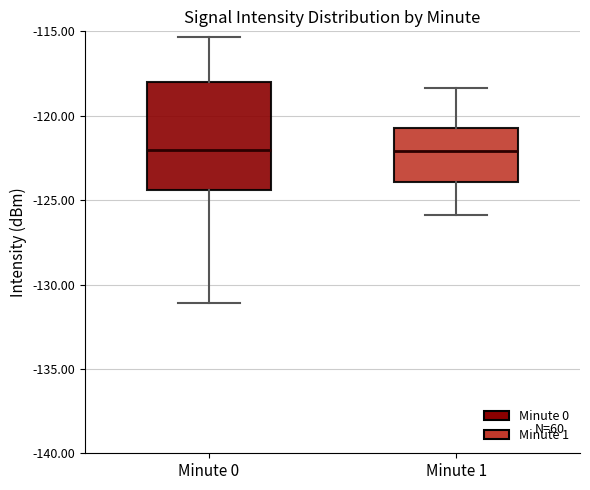

Reading left to right, read every box against the y-axis: the position of its median line, the range the box covers, and the ends of its whiskers. The values are not printed on the chart, so give them approximately, as read against the axis.

Minute 0: median -122.0, box -124.5 to -118.0, whiskers -131.0 to -115.5
Minute 1: median -122.0, box -124.0 to -120.5, whiskers -126.0 to -118.5